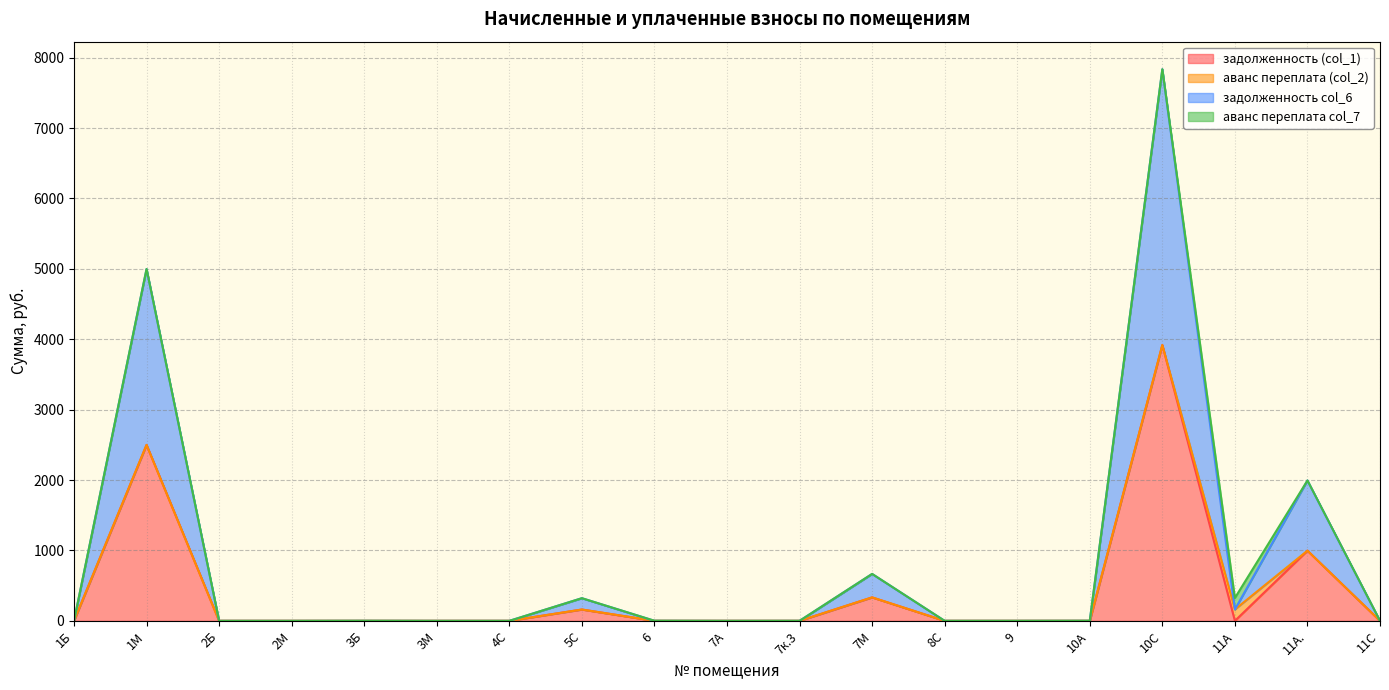

What is the difference between the задолженность col_6 values at 1Б and 9?

0.1